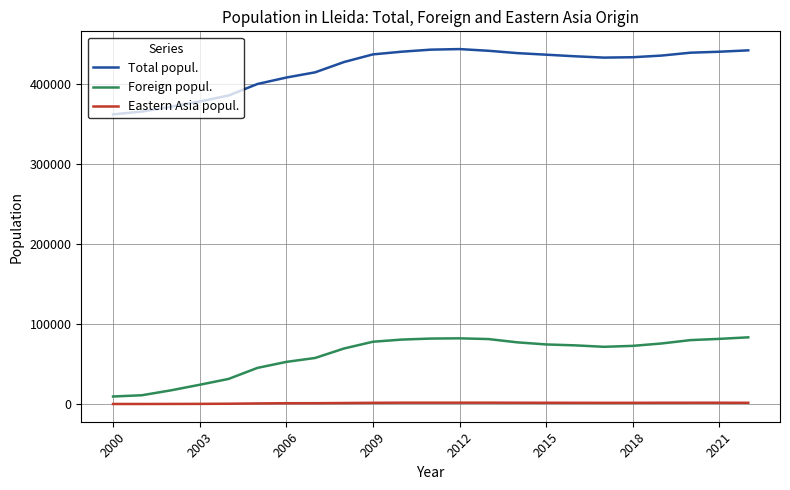

What is the greatest value displayed?

443032